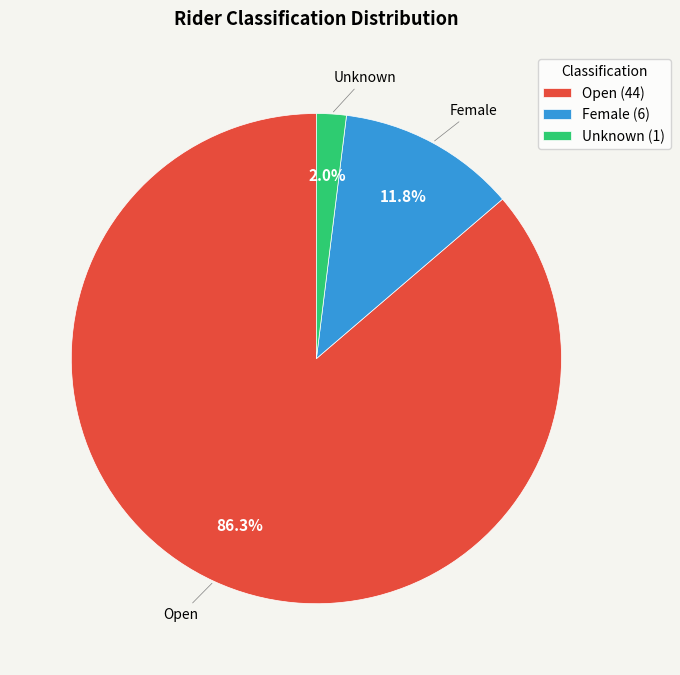

Which slice is the largest?

Open